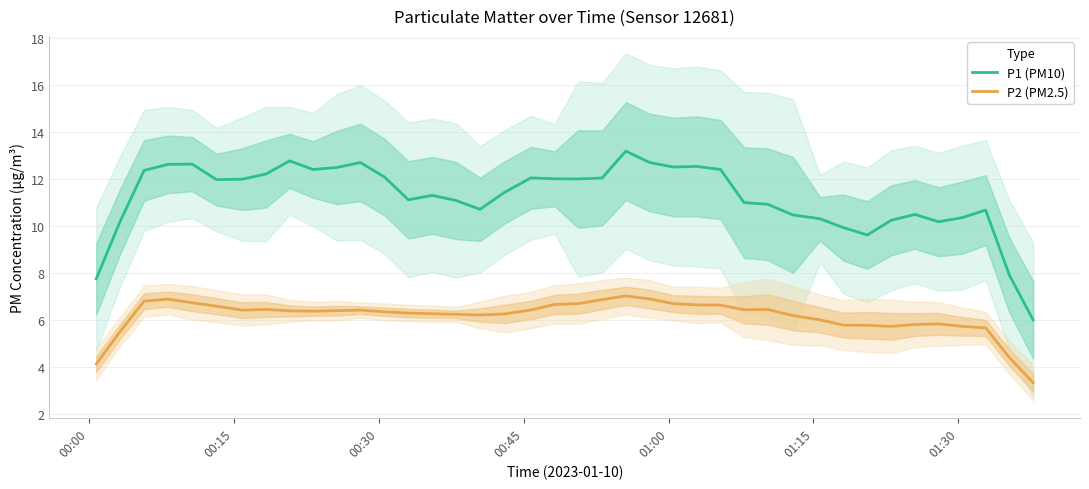

What are all the series names shown in the legend?

P1 (PM10), P2 (PM2.5)